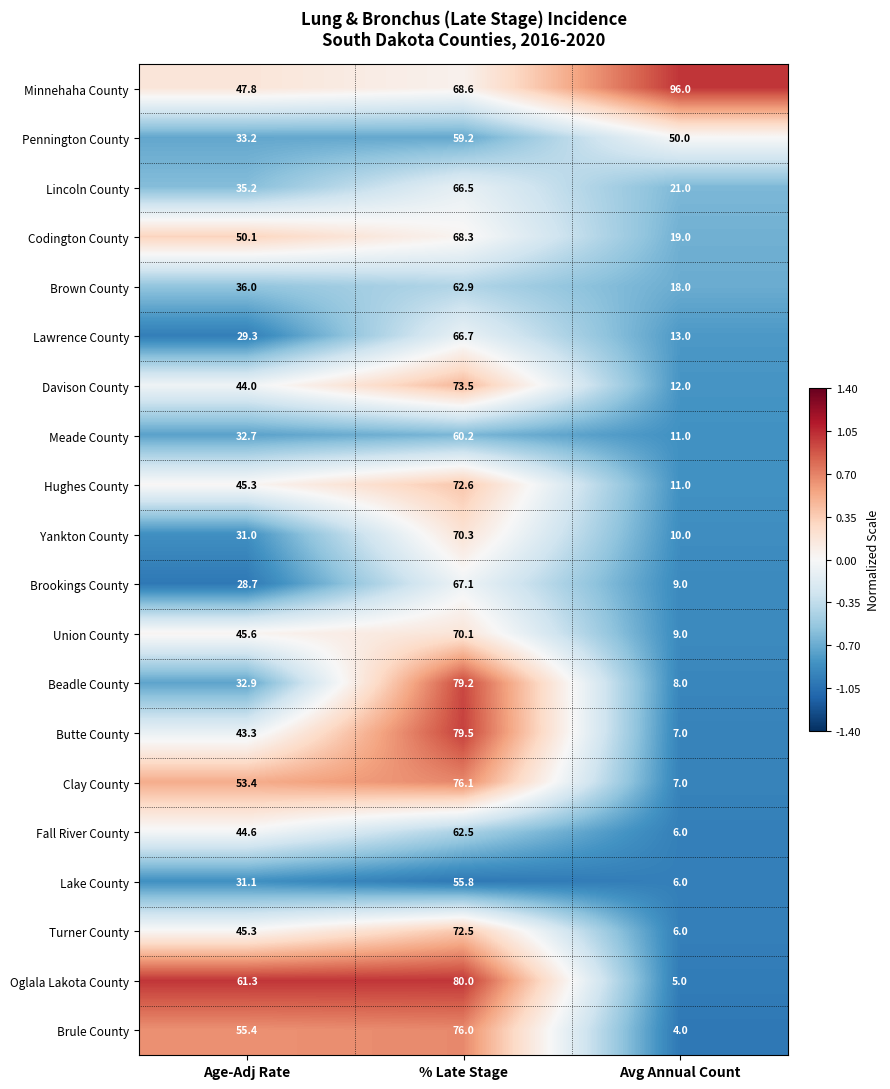

What is the average value of the Oglala Lakota County series?

48.8